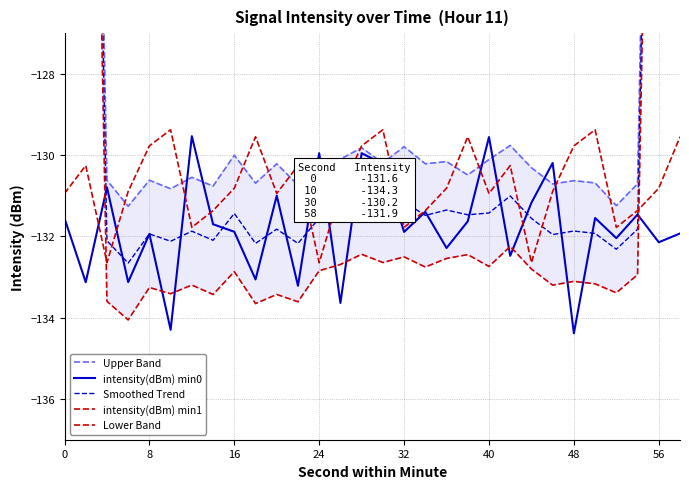

True or false: Lower Band has a value of -133.2 at 48.

True